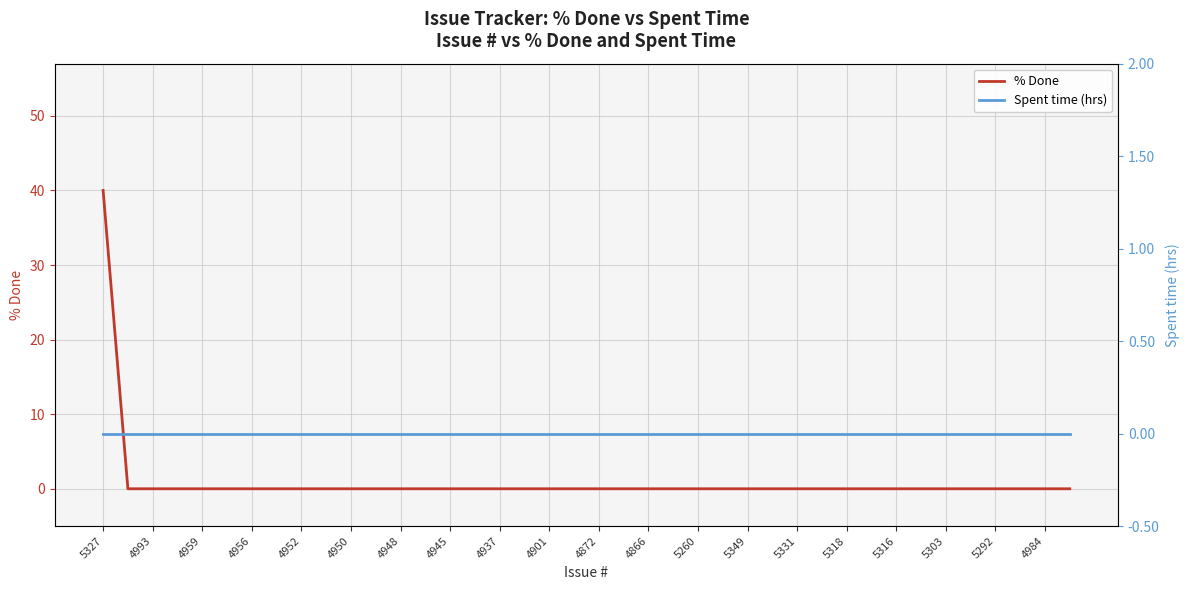

What are all the series names shown in the legend?

% Done, Spent time (hrs)